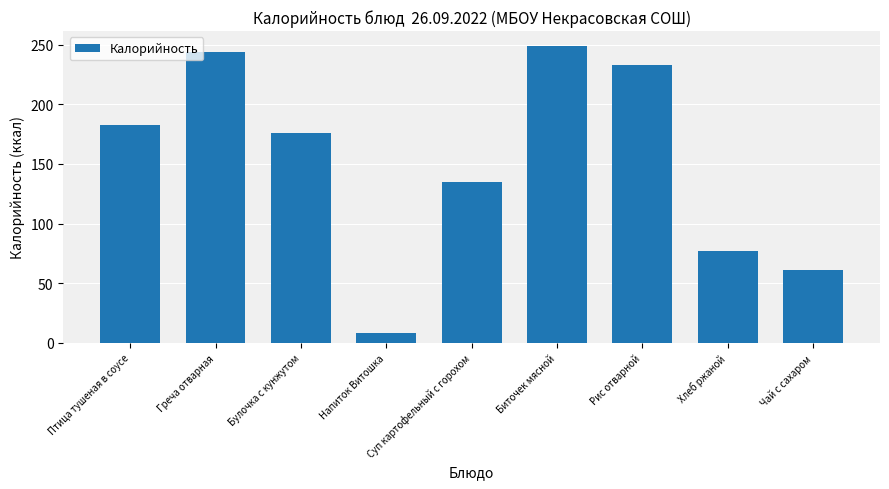

How many categories are shown in the chart?

9